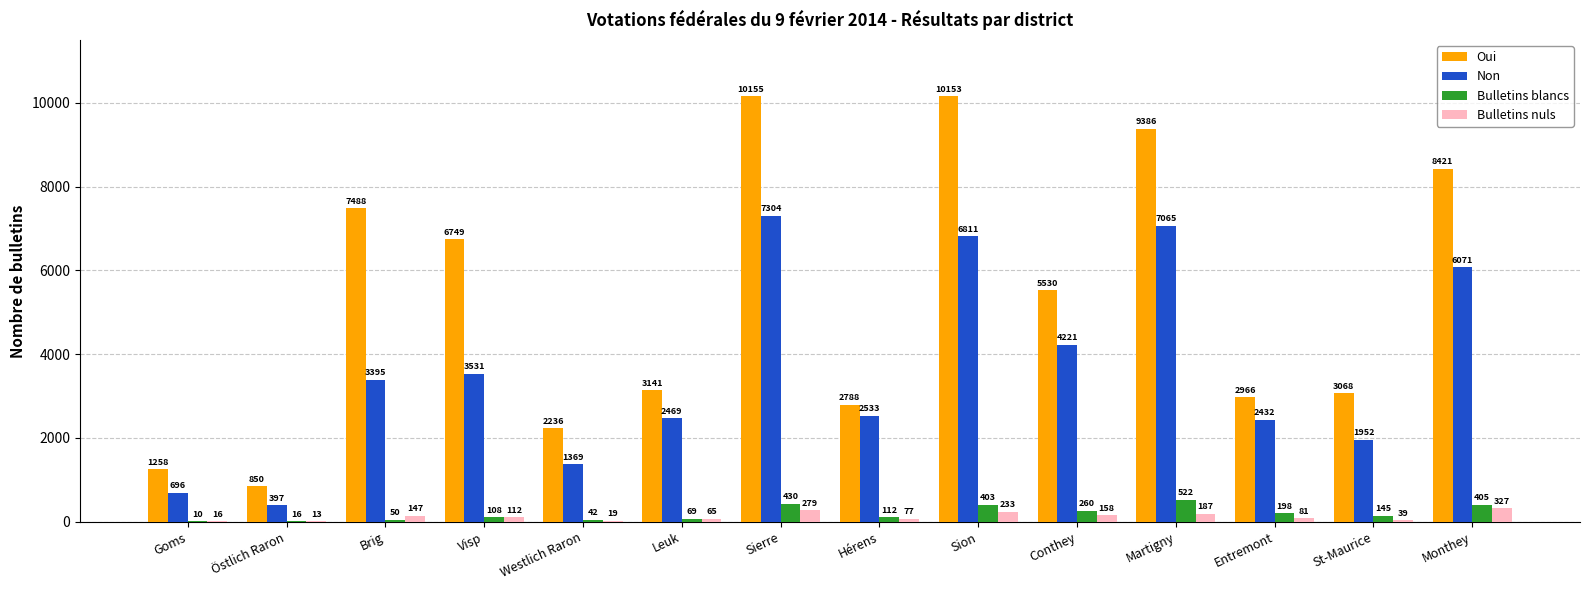

Which series changed the most between Goms and Westlich Raron?

Oui